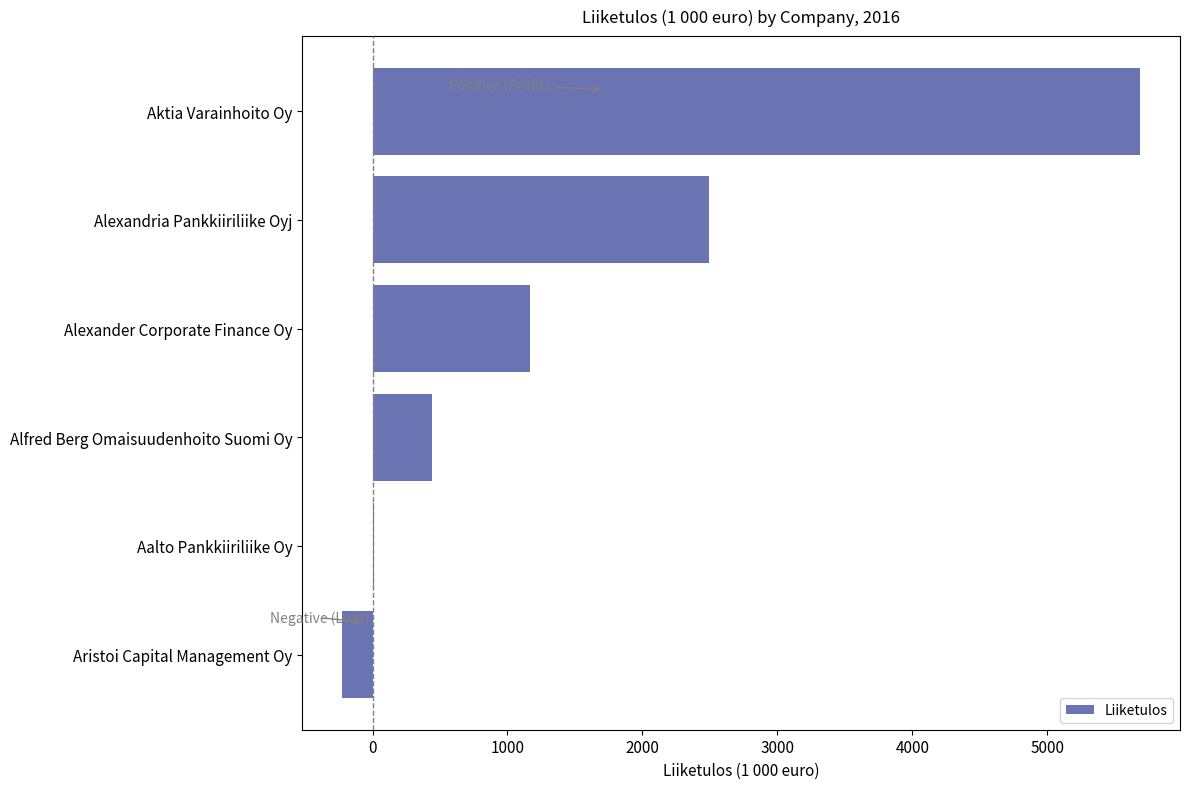

What is the maximum value shown in the chart?

5687.5